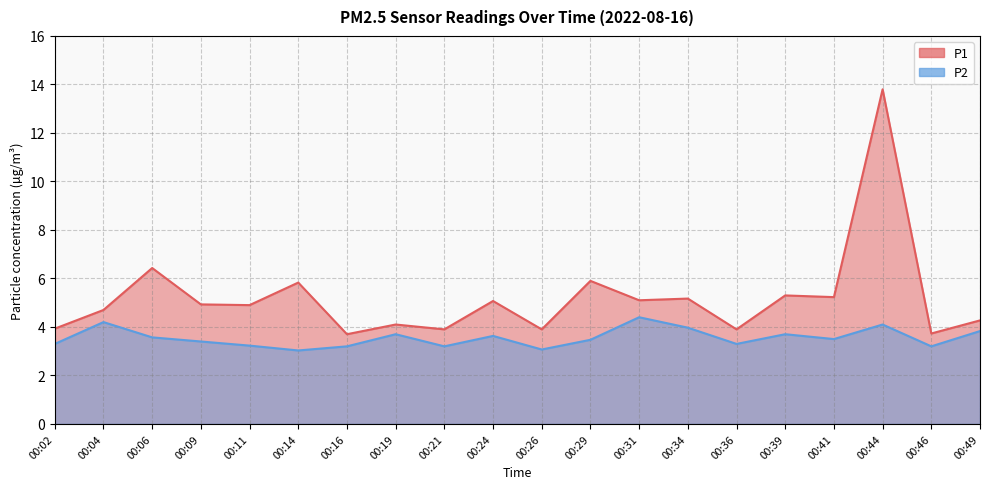

At which category does P2 reach its first local peak?

00:04